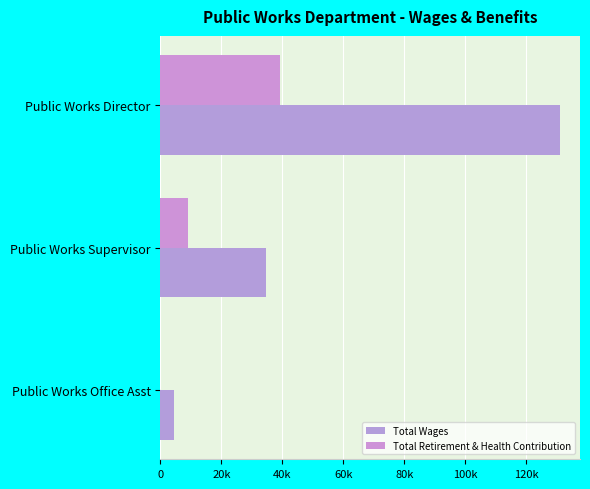

What is the difference between the second highest and minimum values in the Total Retirement & Health Contribution series?

8900